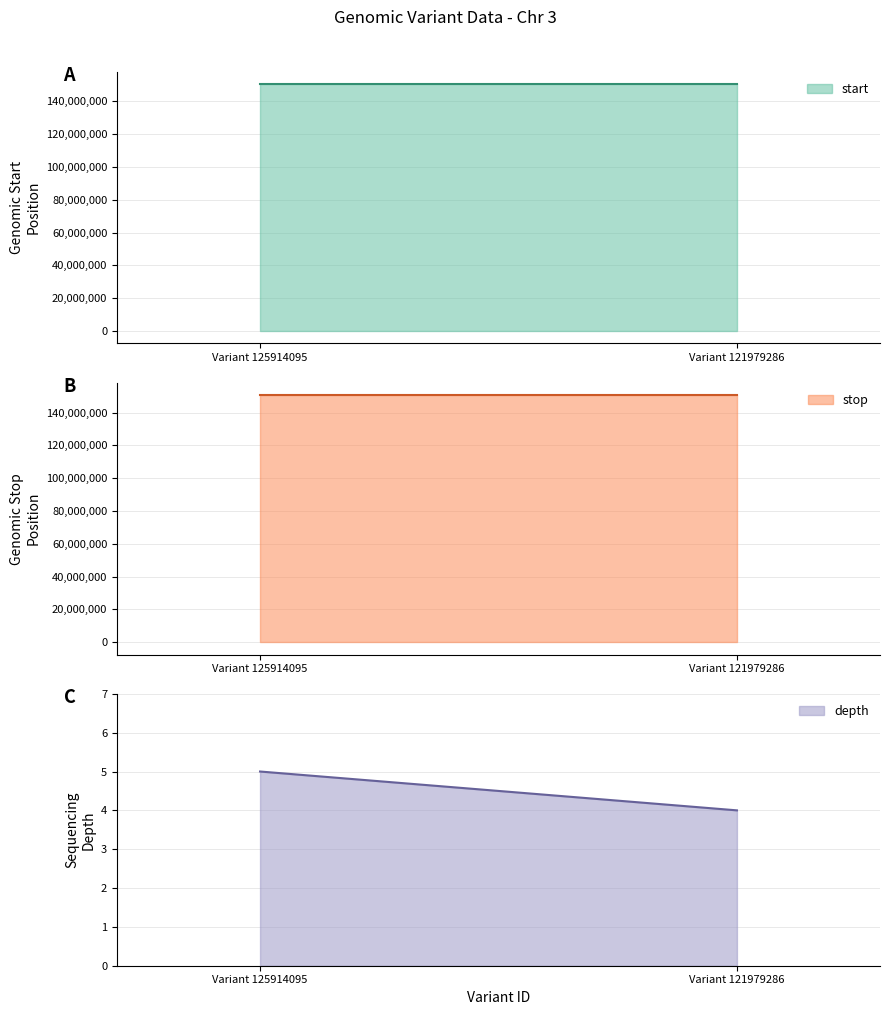

What is the value of the depth point at the 1st from the left?

5